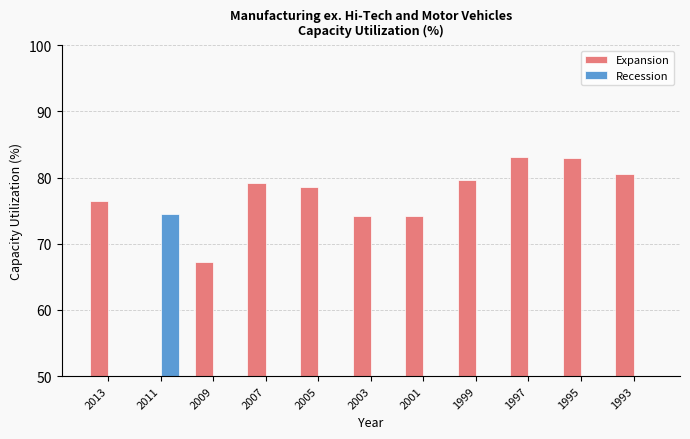

Count the number of data series in this chart.

2